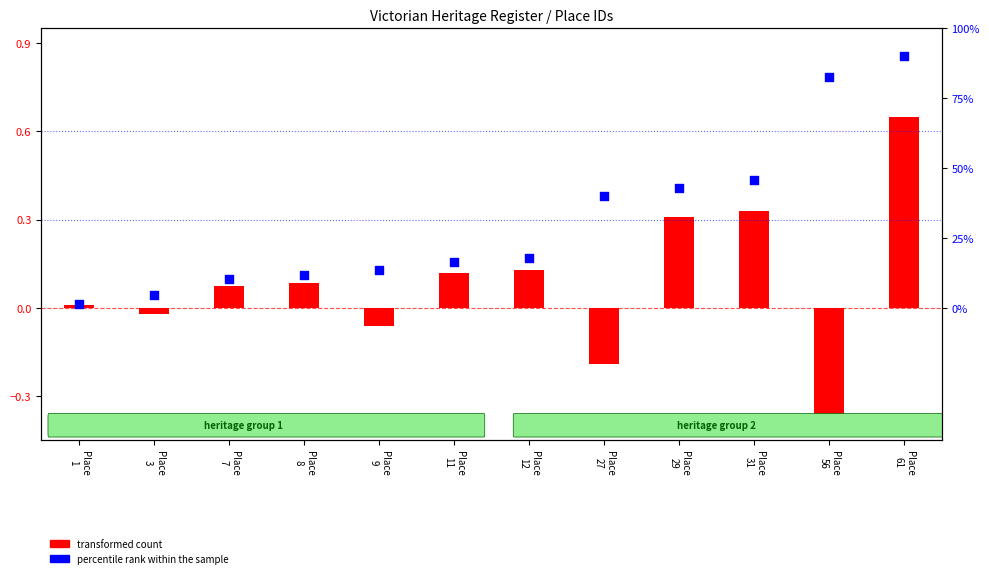

Which series has the largest total across all categories?

percentile rank within the sample